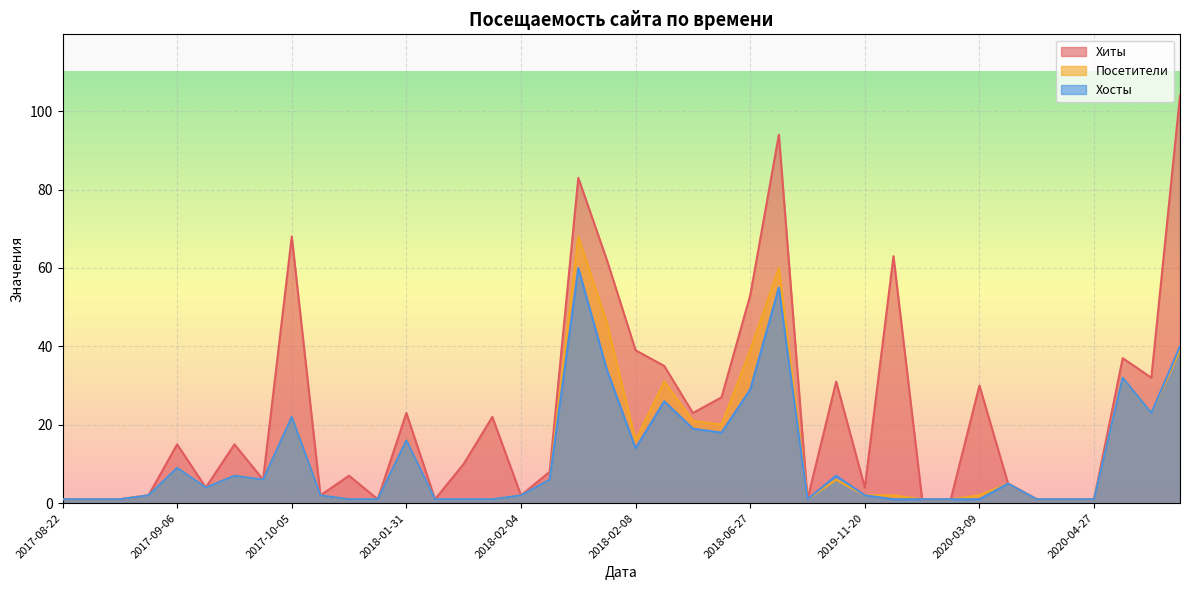

True or false: Хосты and Хиты intersect in this chart.

False